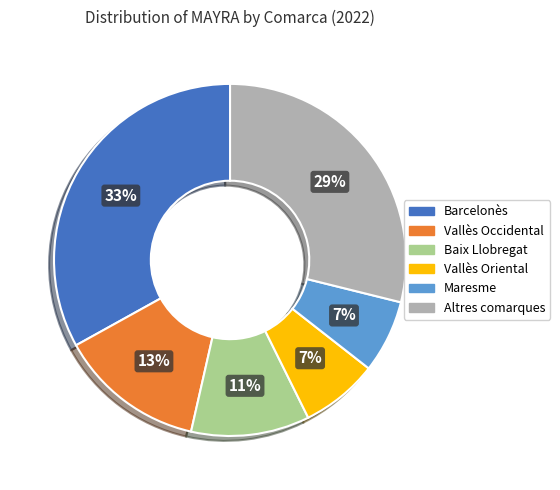

Does any single category account for the majority?

No